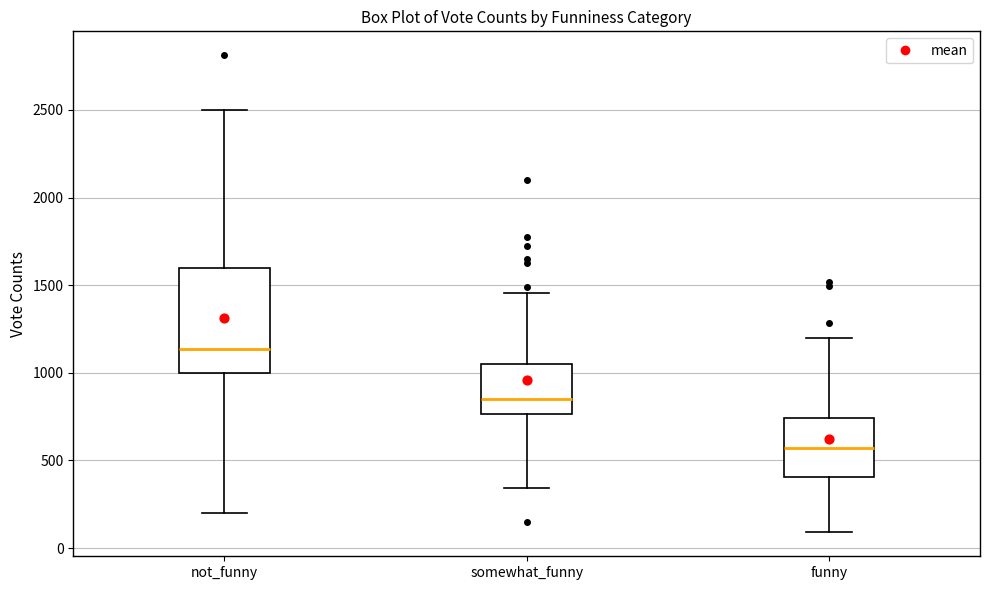

Reading left to right, transcribe this box plot: for each box, give where its median line is, the range the box spans, and where its two whiskers end, as read against the y-axis. The values are not printed on the chart, so give them approximately, as read against the axis.

not_funny: median 1150, box 1000 to 1600, whiskers 200 to 2500
somewhat_funny: median 850, box 750 to 1050, whiskers 350 to 1450
funny: median 550, box 400 to 750, whiskers 100 to 1200